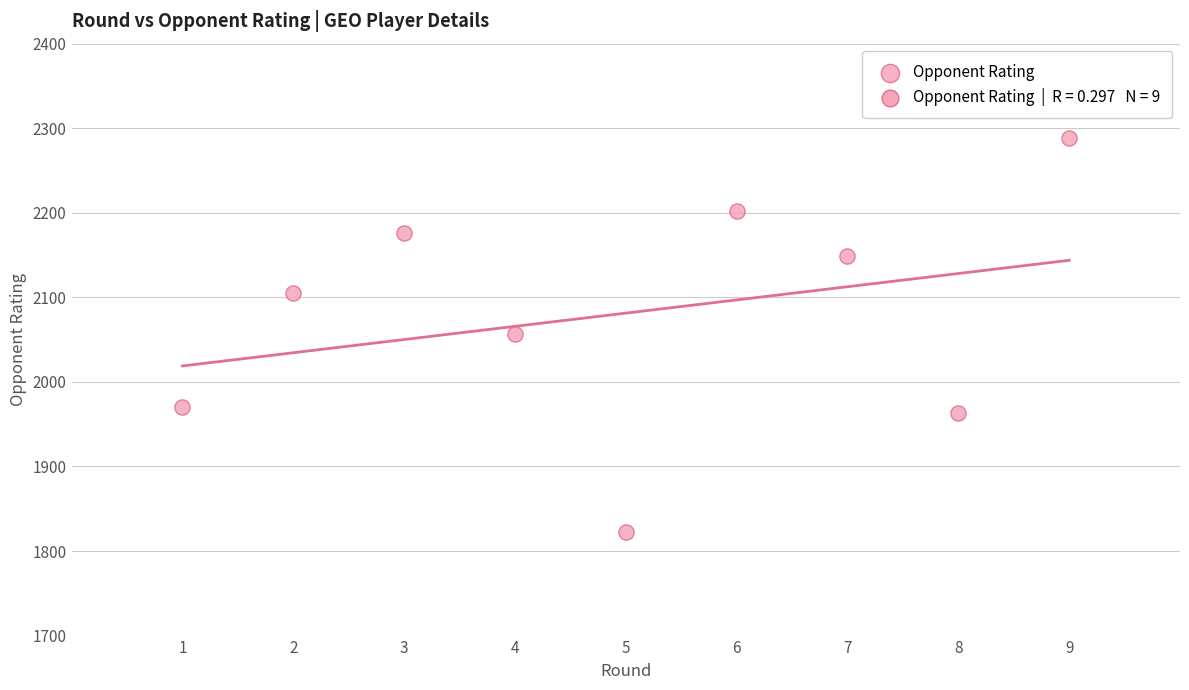

What is the average Y value?

2081